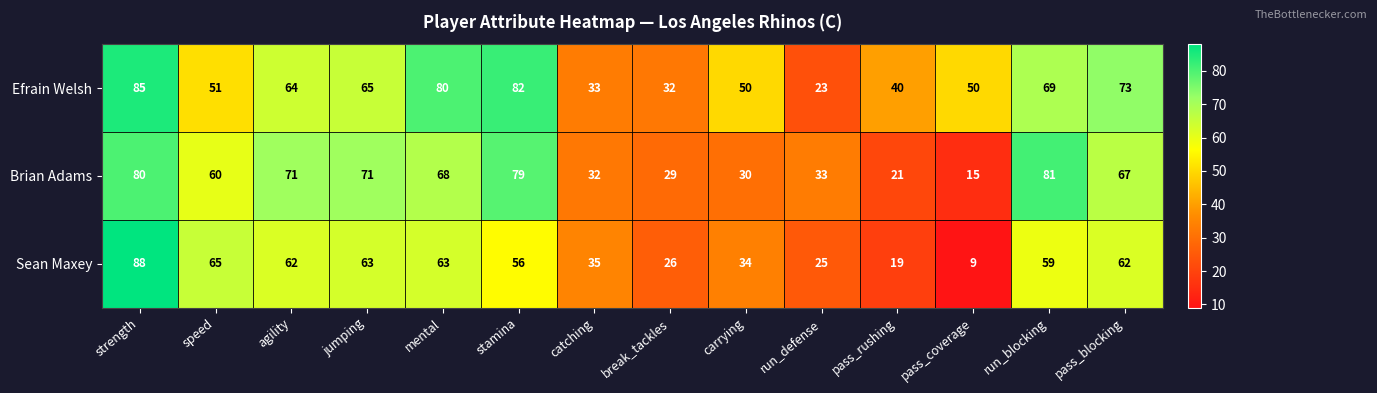

What is the average value of the Sean Maxey series?

48